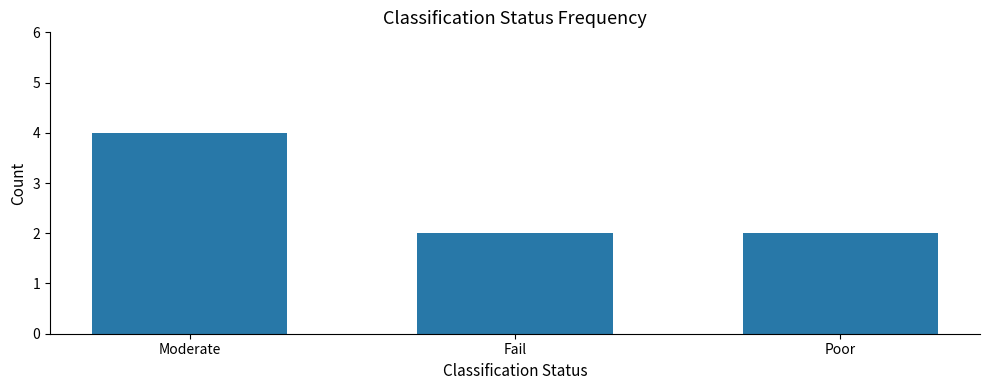

What is the value of the 3rd bar from the left?

2